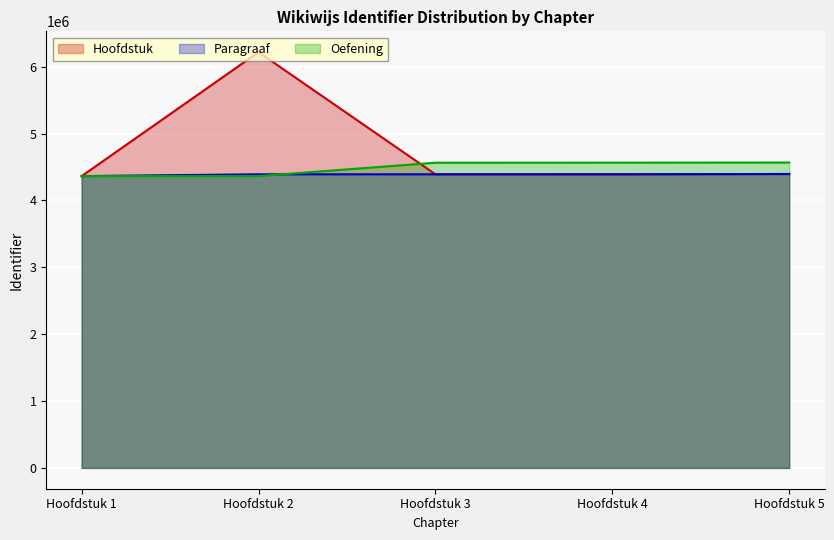

Which series has the largest total across all categories?

Hoofdstuk